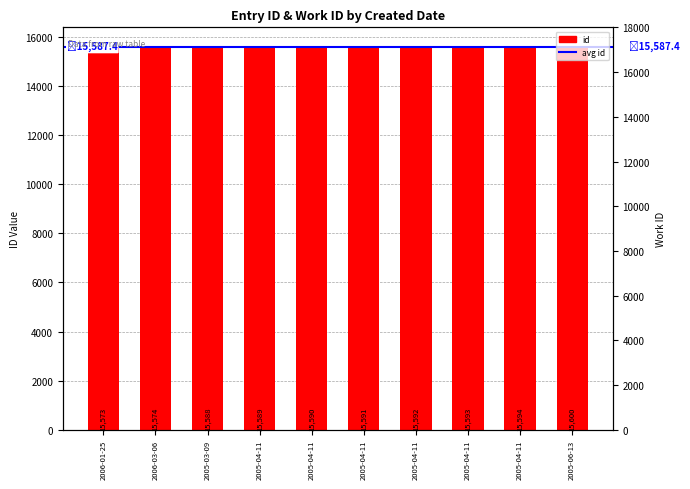

Reading right to left, list all the values displayed in this chart.

15600	15594	15593	15592	15591	15590	15589	15588	15574	15573